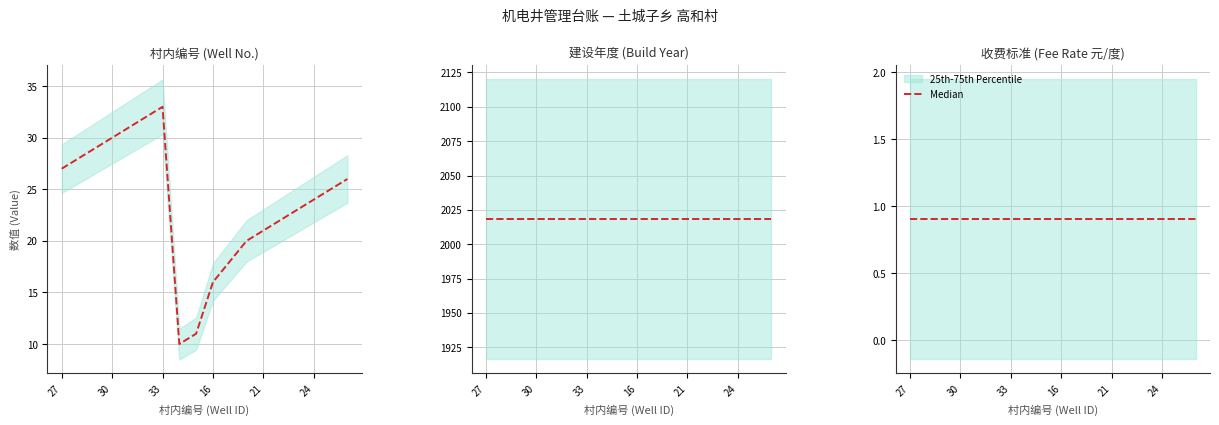

At 22, list the series in order from largest to smallest.

year_built, village_no, fee_rate